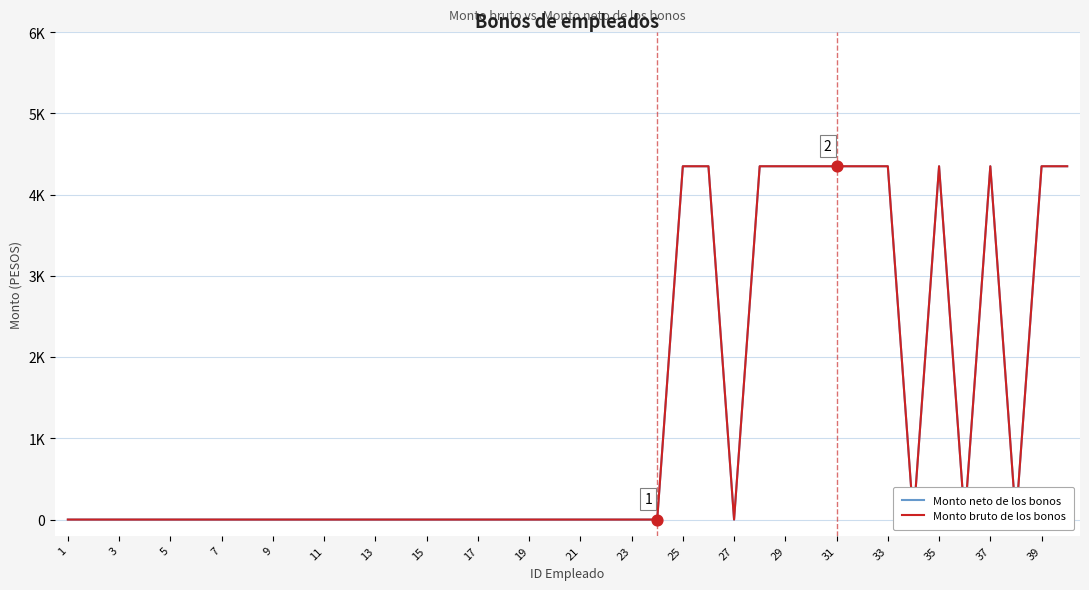

Which series reaches the minimum Y coordinate?

Monto neto de los bonos